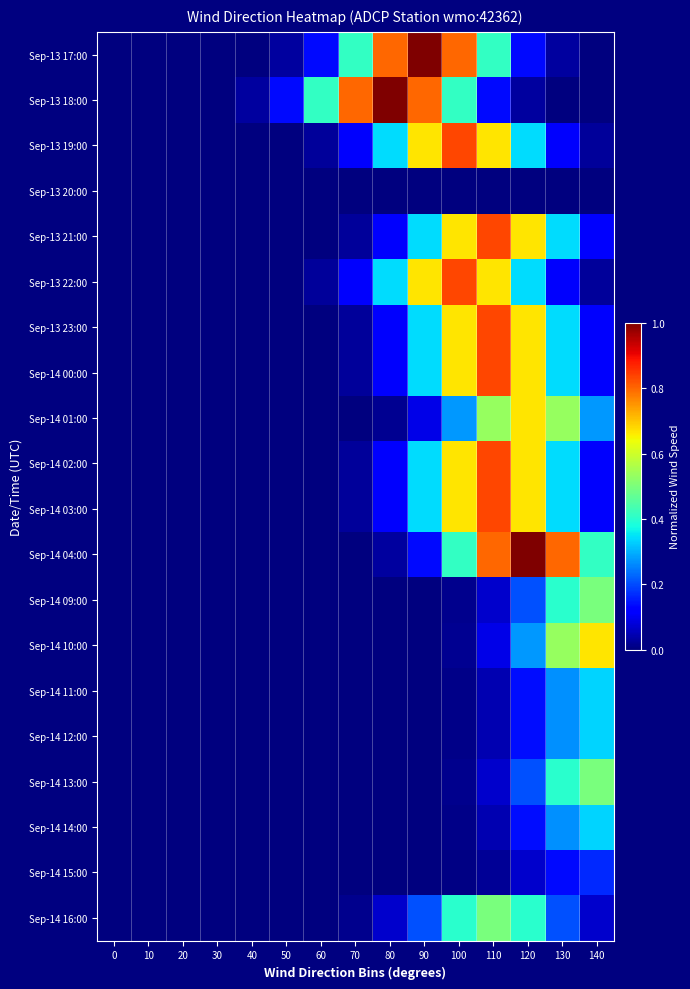

What is the spread (max minus min) of values at 140?

0.7